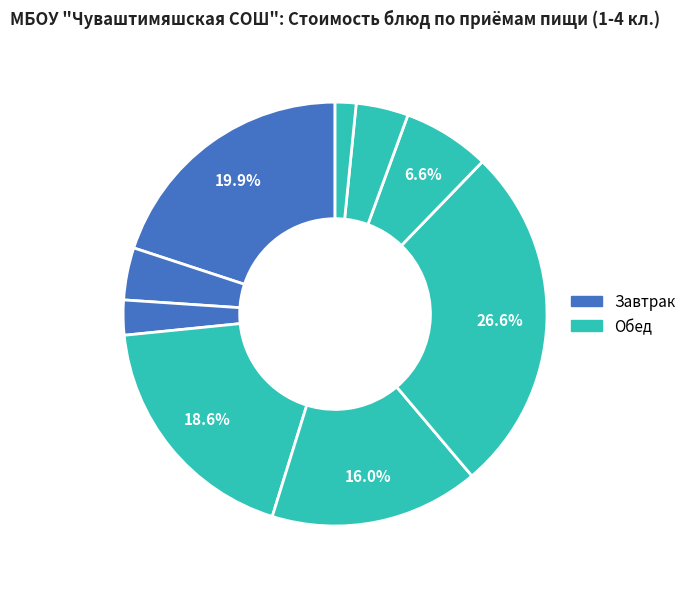

How many segments does this pie chart have?

9